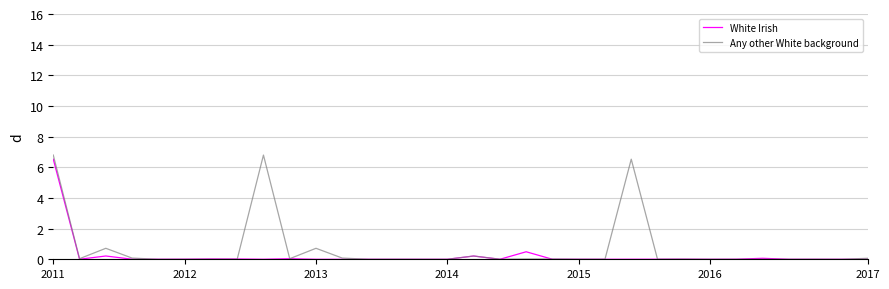

Which series has the widest spread of values?

Any other White background